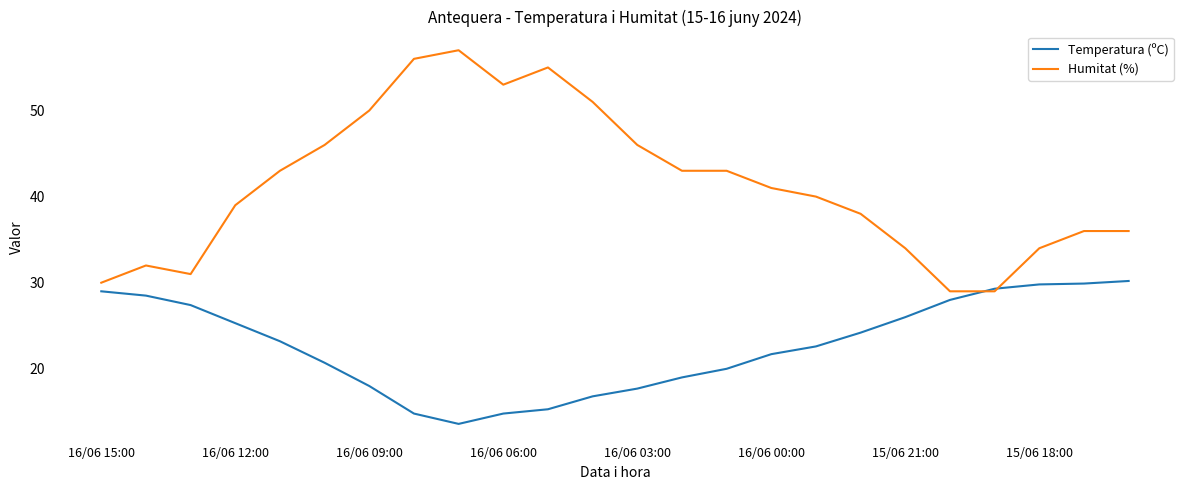

Is this an area chart (filled region under the line)?

No